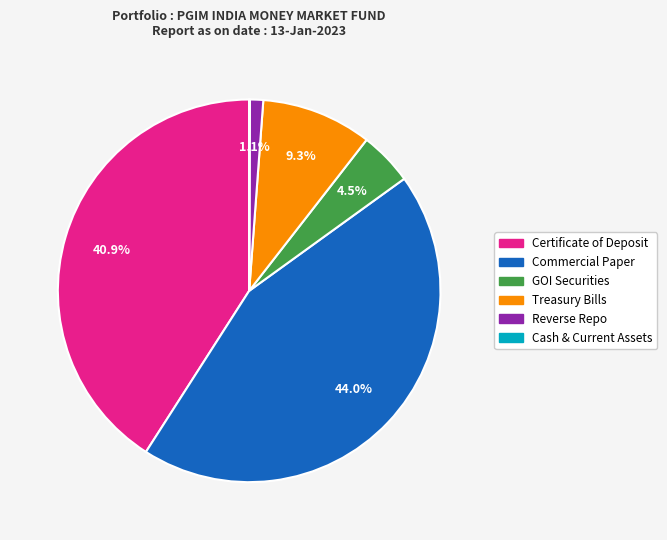

Is there any slice that represents more than half of the pie?

No